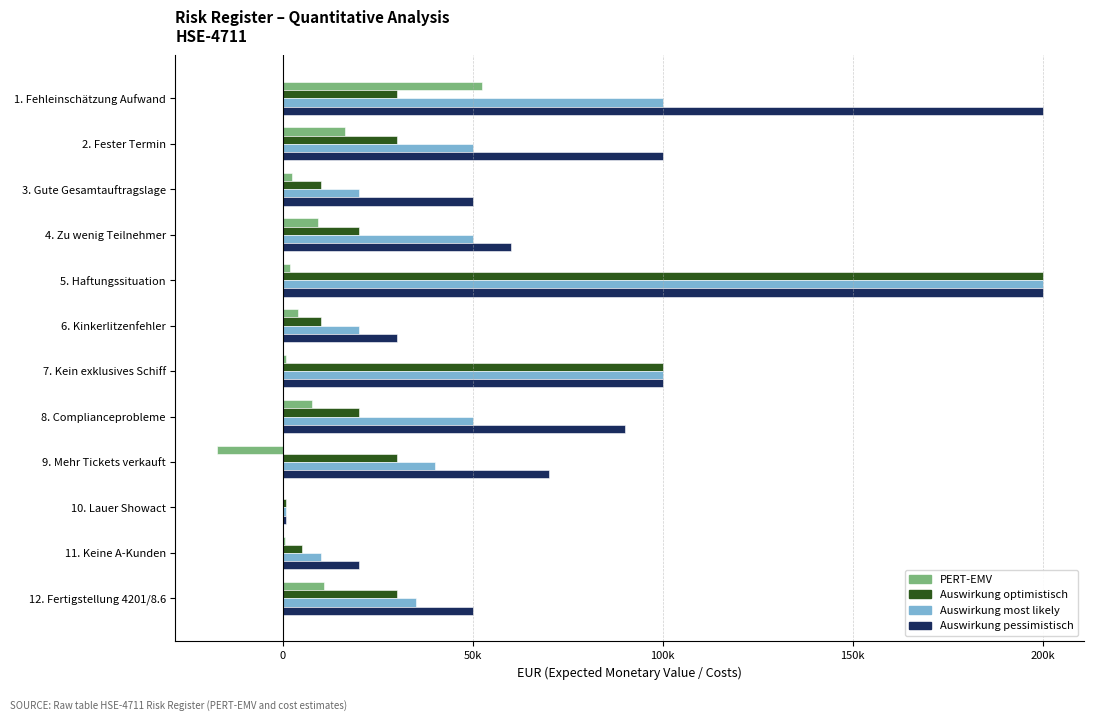

How many bars are there in total?

48